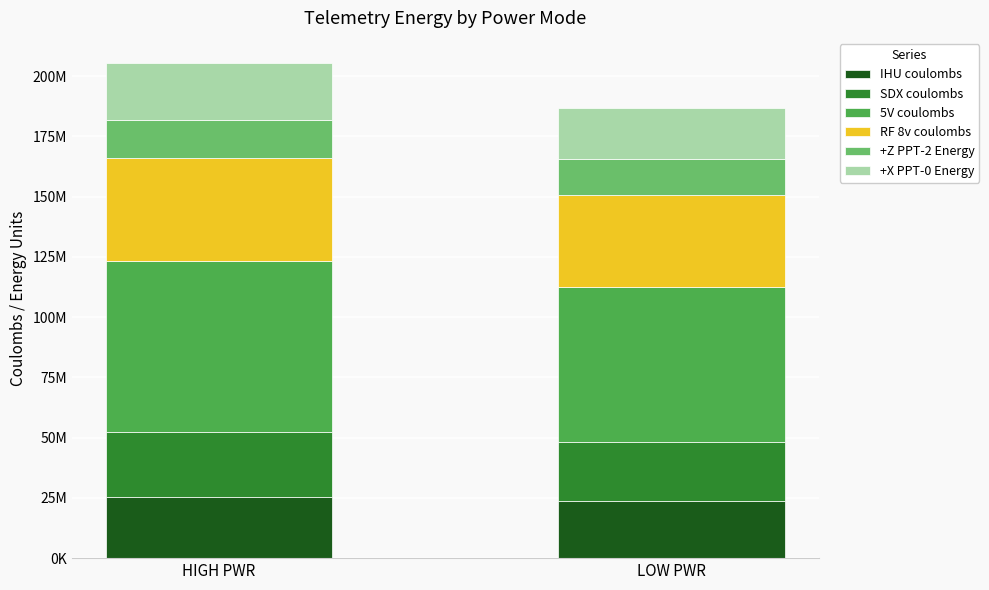

What are all the series names shown in the legend?

IHU coulombs, SDX coulombs, 5V coulombs, RF 8v coulombs, +Z PPT-2 Energy, +X PPT-0 Energy